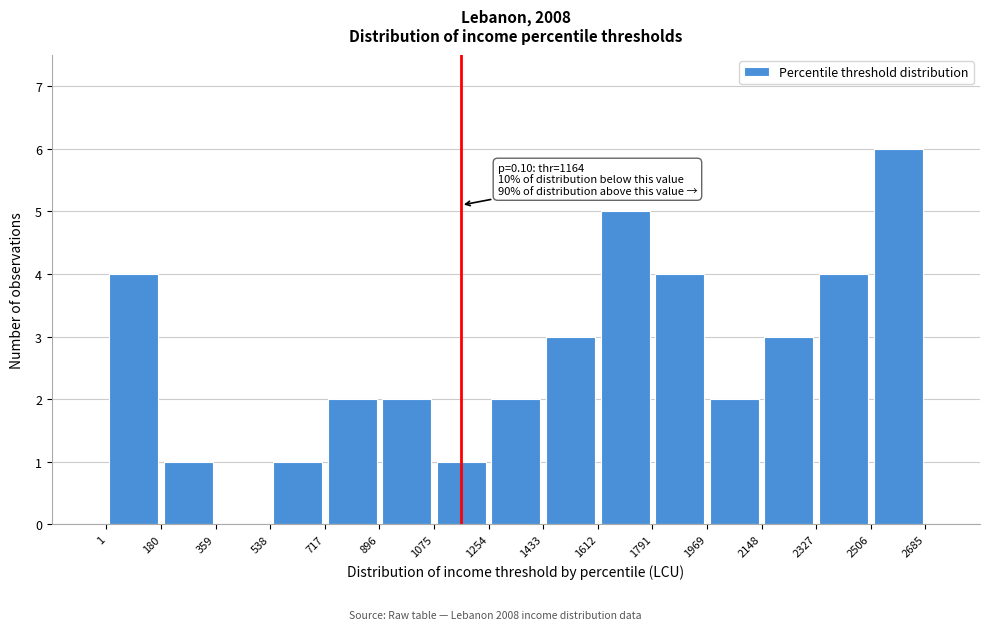

Which range on the x-axis has the tallest bar?

2506 to 2685